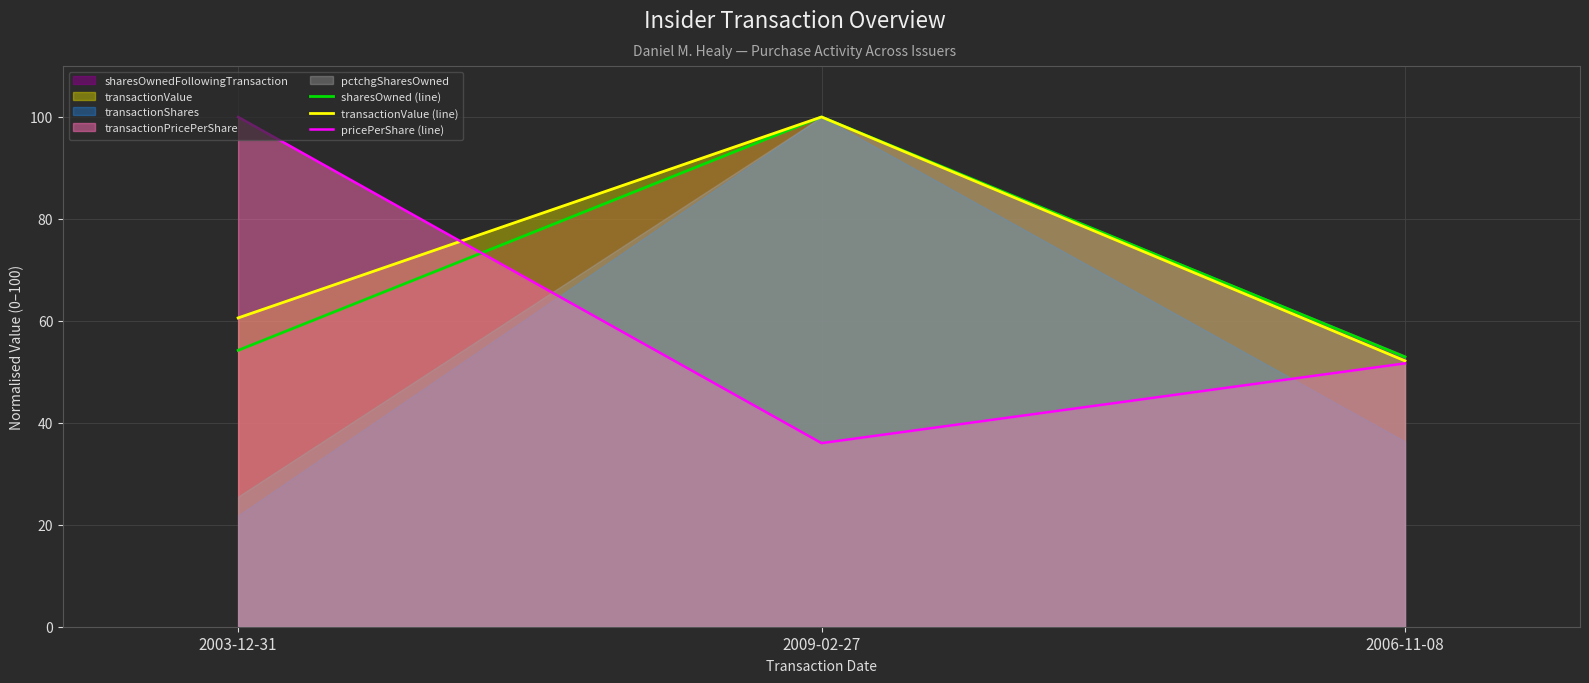

What is the total value across all series at 2006-11-08?

156.7